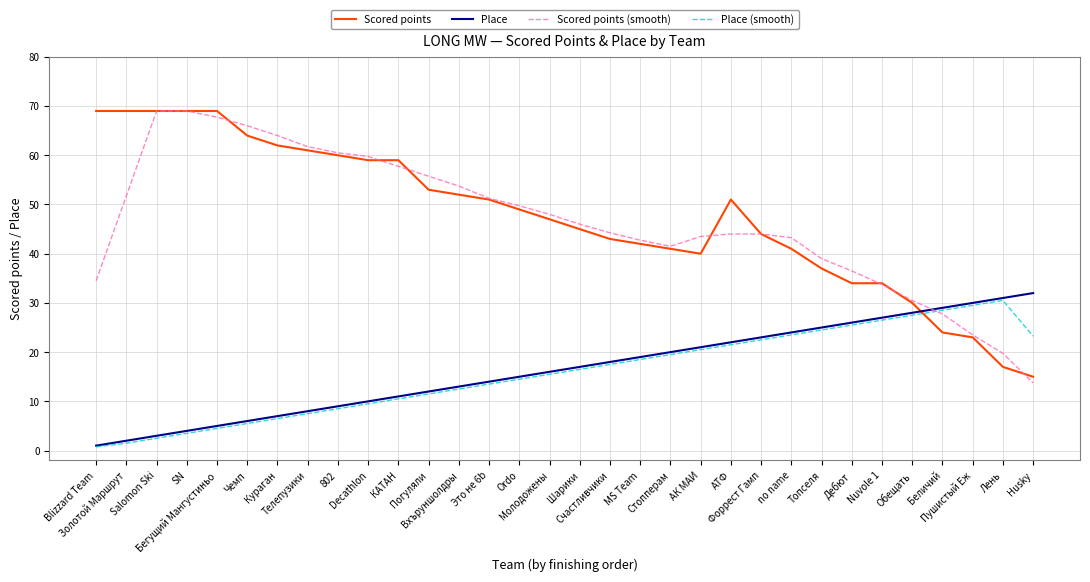

The value of Scored points at Husky is 15.0. True or false?

True